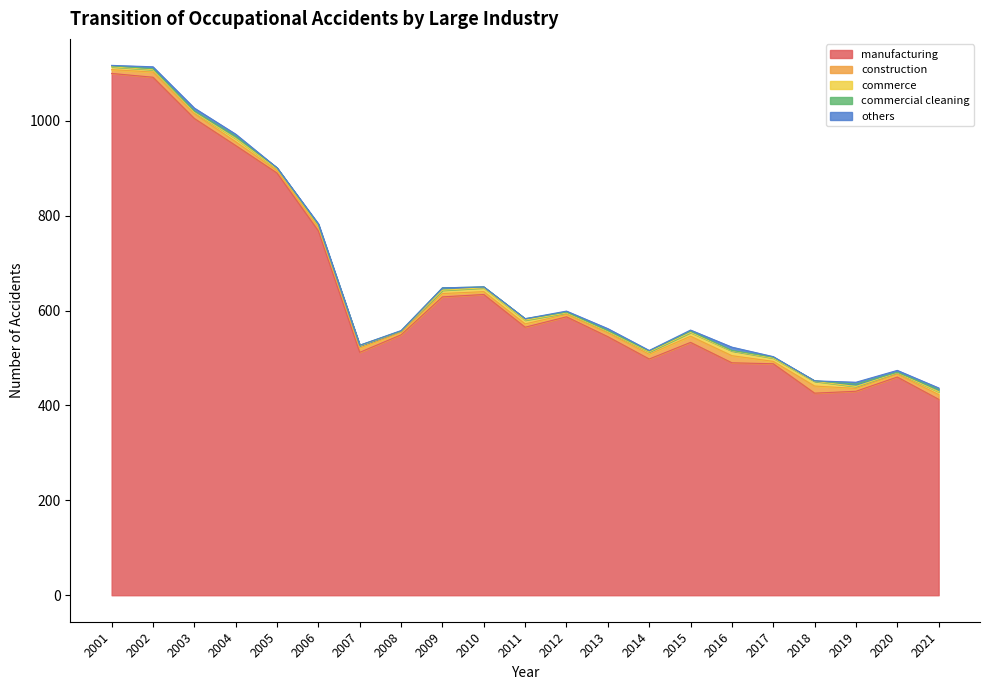

Is it true that manufacturing equals 533 at 2015?

True